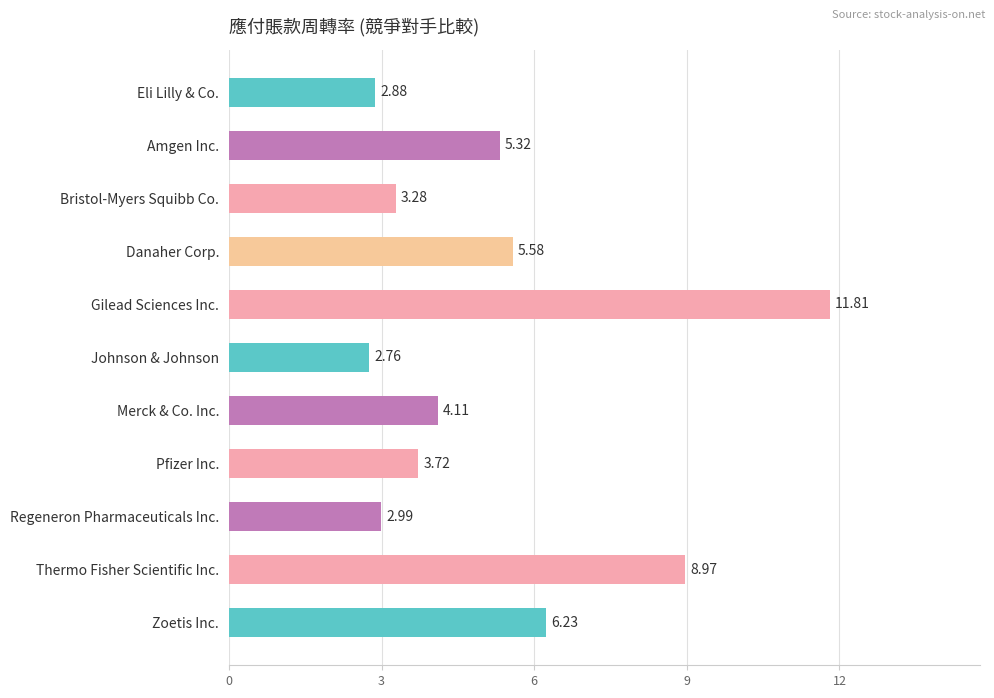

Rank the categories by value from highest to lowest.

Gilead Sciences Inc., Thermo Fisher Scientific Inc., Zoetis Inc., Danaher Corp., Amgen Inc., Merck & Co. Inc., Pfizer Inc., Bristol-Myers Squibb Co., Regeneron Pharmaceuticals Inc., Eli Lilly & Co., Johnson & Johnson